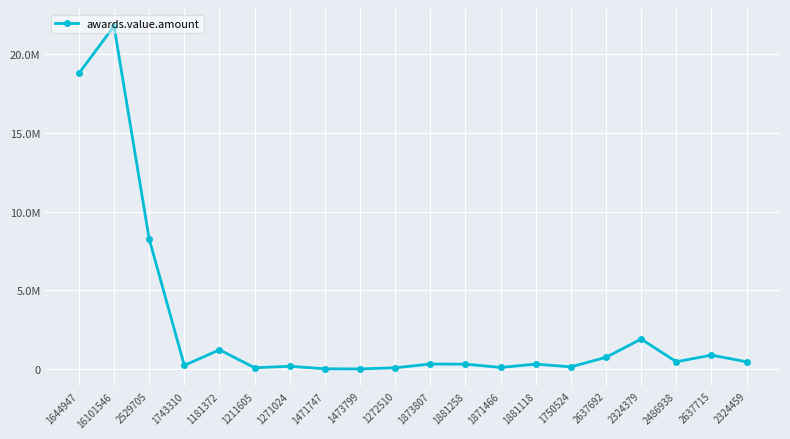

Reading left to right, transcribe all the data shown in this chart.

18761873.7	21763773.5	8275862.1	250000.0	1240000.0	101100.0	193000.0	35500.0	28000.0	99000.0	336000.0	330000.0	120000.0	332000.0	157600.0	764500.0	1920000.0	480000.0	902000.0	480000.0